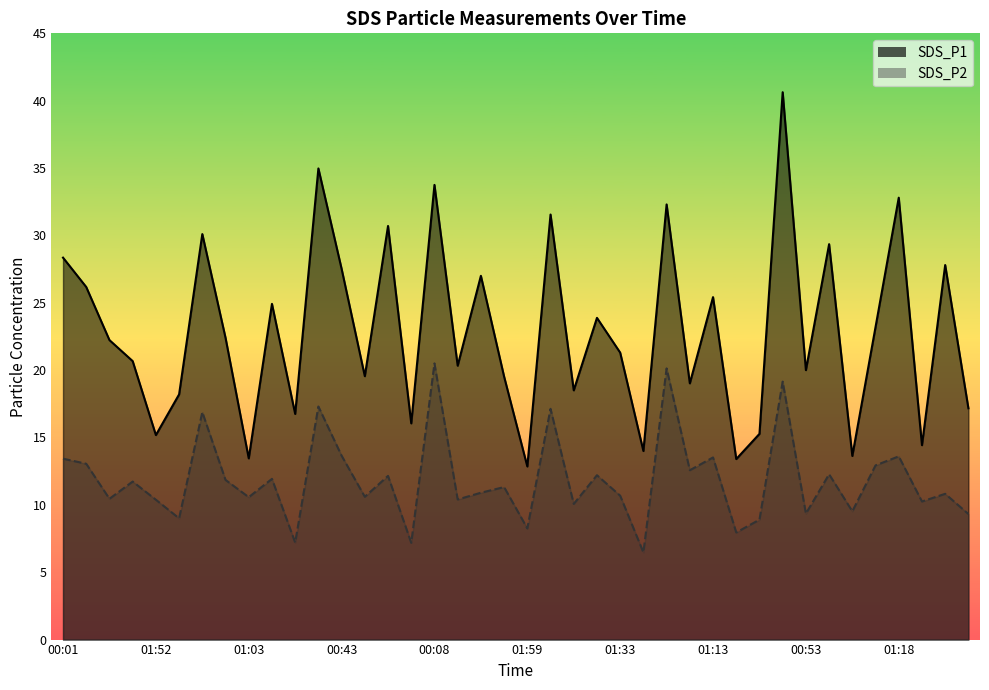

What is the maximum value shown in the chart?

40.6